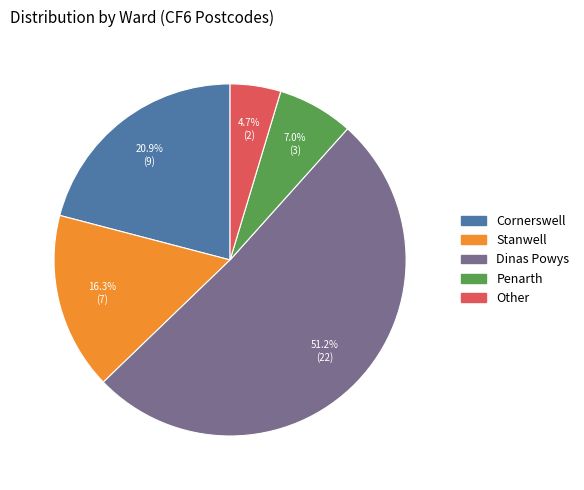

To the nearest percent, what is the combined percentage of Dinas Powys and Penarth?

58%